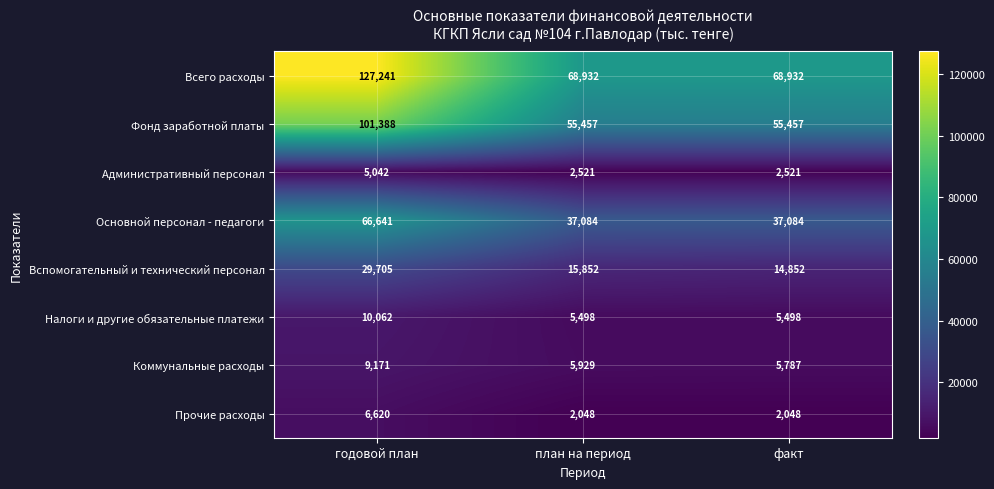

True or false: Фонд заработной платы has a value of 52117 at годовой план.

False